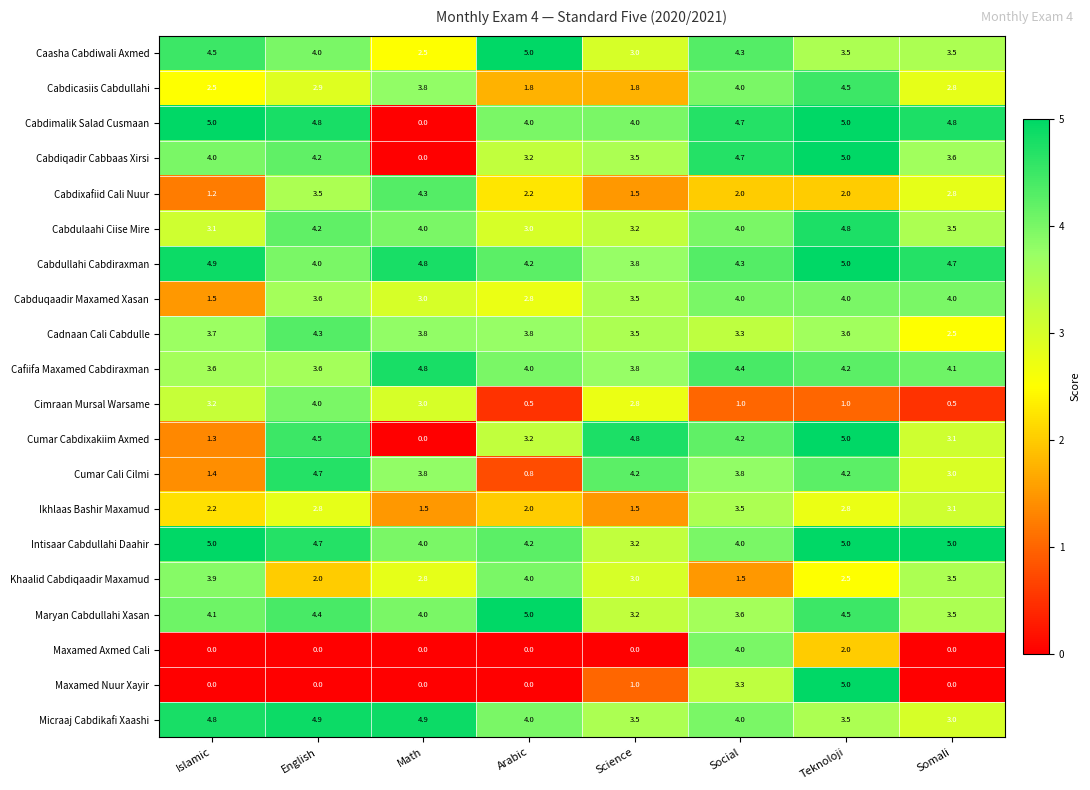

Rank the categories by Cabdiqadir Cabbaas Xirsi value from highest to lowest.

Teknoloji, Social, English, Islamic, Somali, Science, Arabic, Math